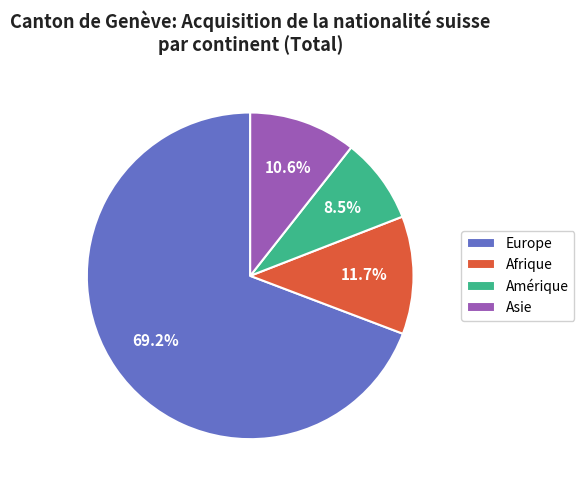

True or false: Europe accounts for 56% of the total.

False